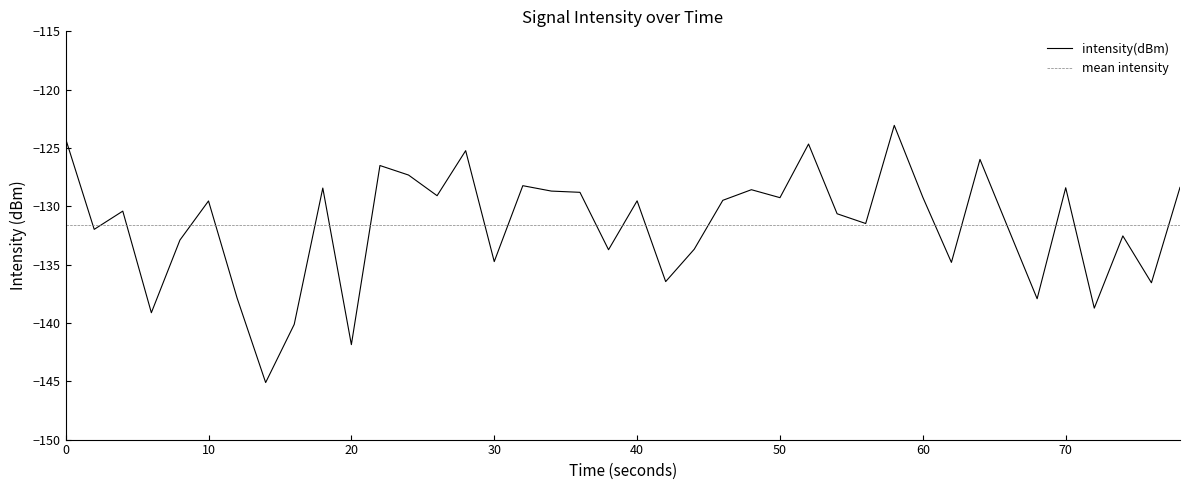

Is it true that intensity(dBm) equals -32.6 at 70?

False